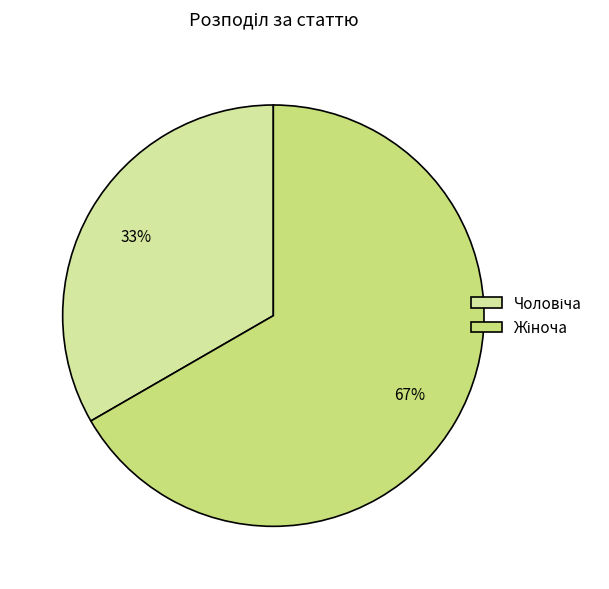

To the nearest percent, what is the average slice percentage?

50%